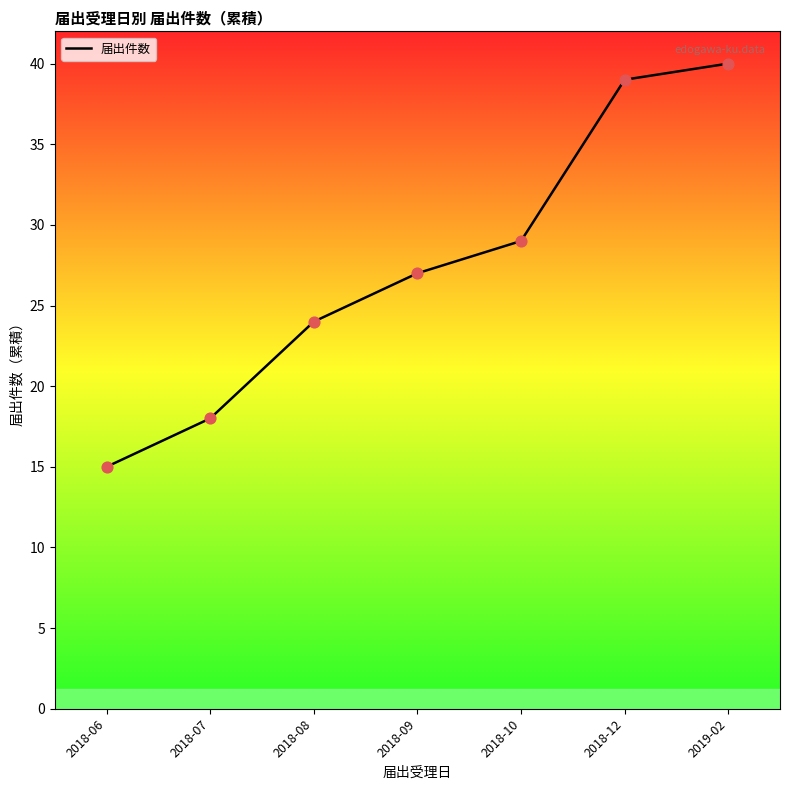

What is the change in value from 2018-08 to 2019-02?

+16